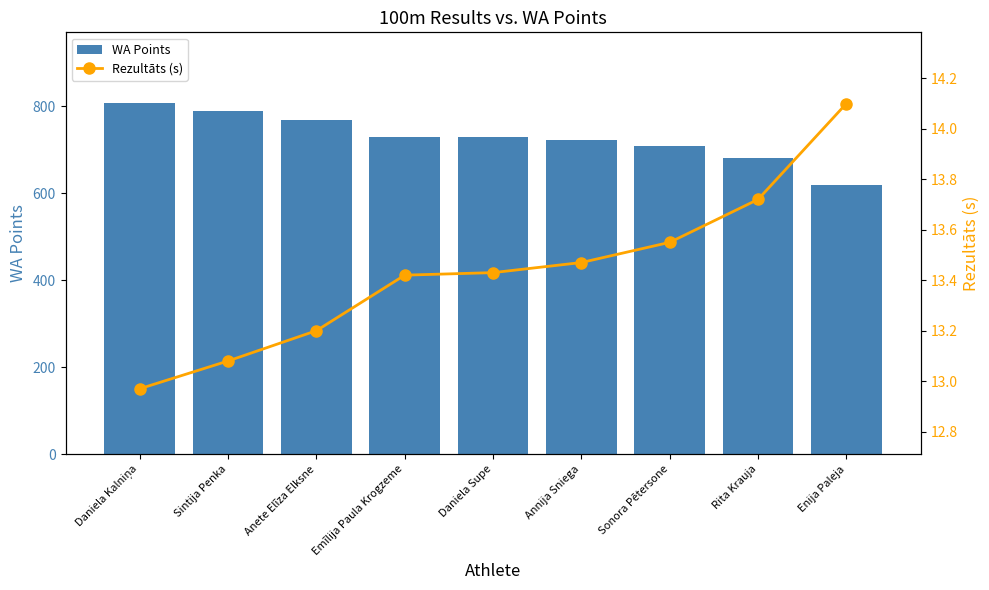

Which has a higher value, Anete Elīza Elksne or Rita Krauja?

Anete Elīza Elksne